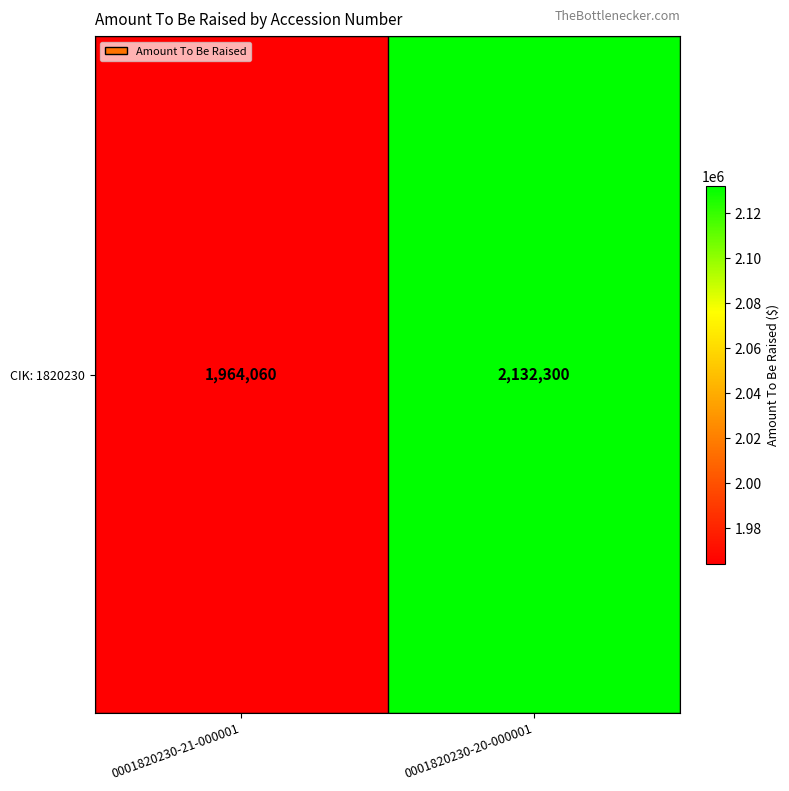

List the labels in order of value, largest first.

0001820230-20-000001, 0001820230-21-000001